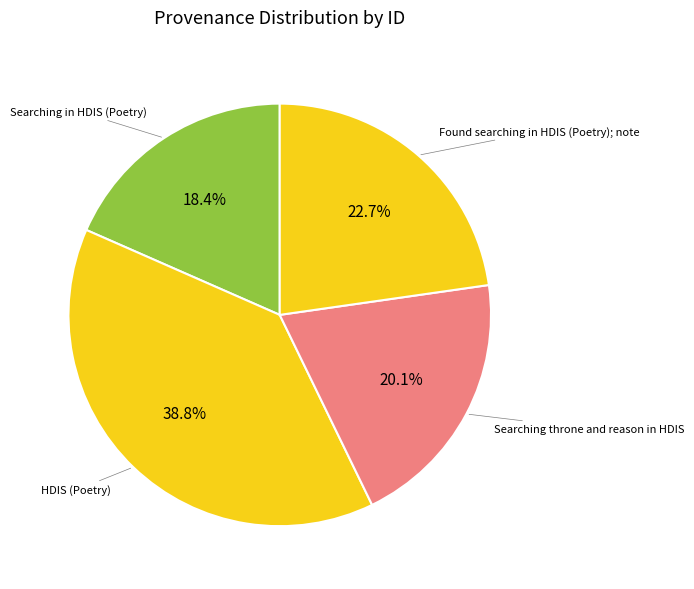

To the nearest percent, what portion does Searching throne and reason in HDIS represent?

20%